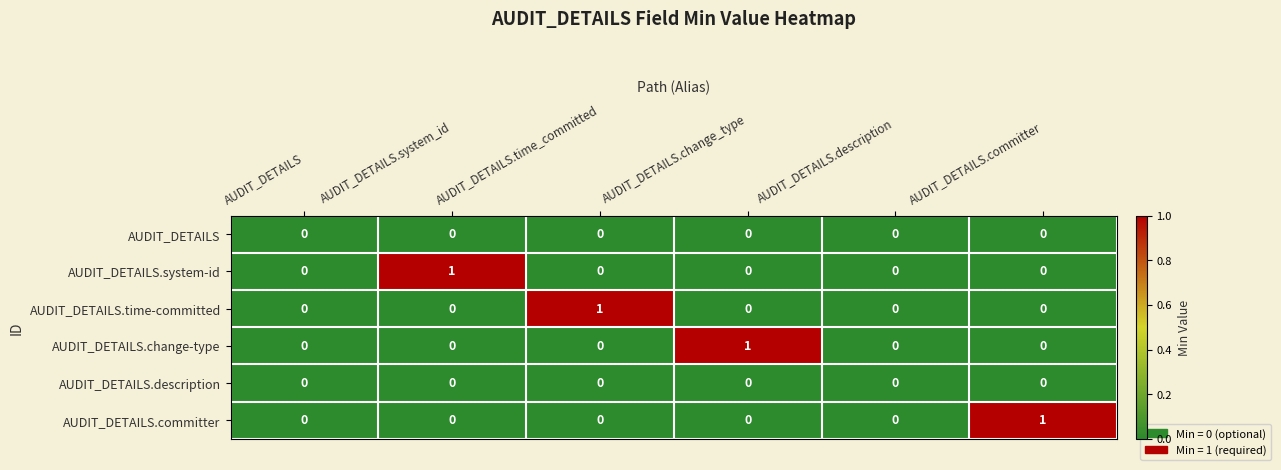

How many AUDIT_DETAILS.system-id values are between 0 and 1?

6